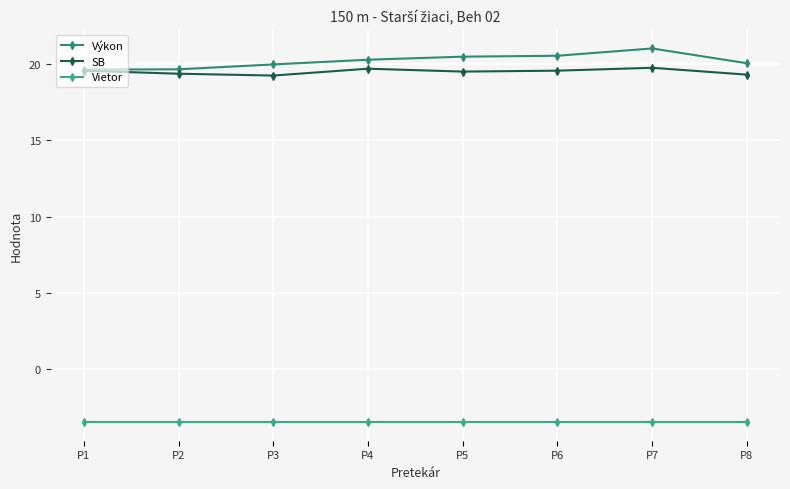

What is the value of the Vietor point at the 6th from the left?

-3.5